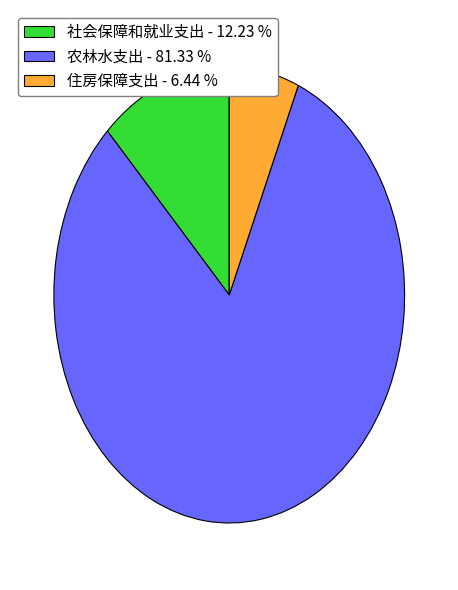

Is the sum of 社会保障和就业支出 - 12.23 % and 住房保障支出 - 6.44 % greater than half?

No